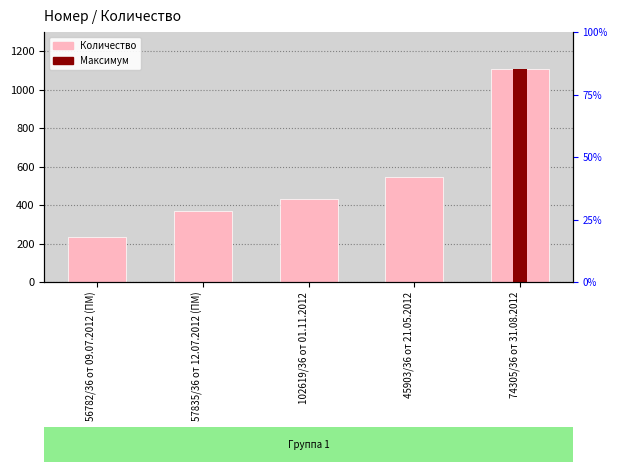

Which category has the highest value across all series?

74305/36 от 31.08.2012